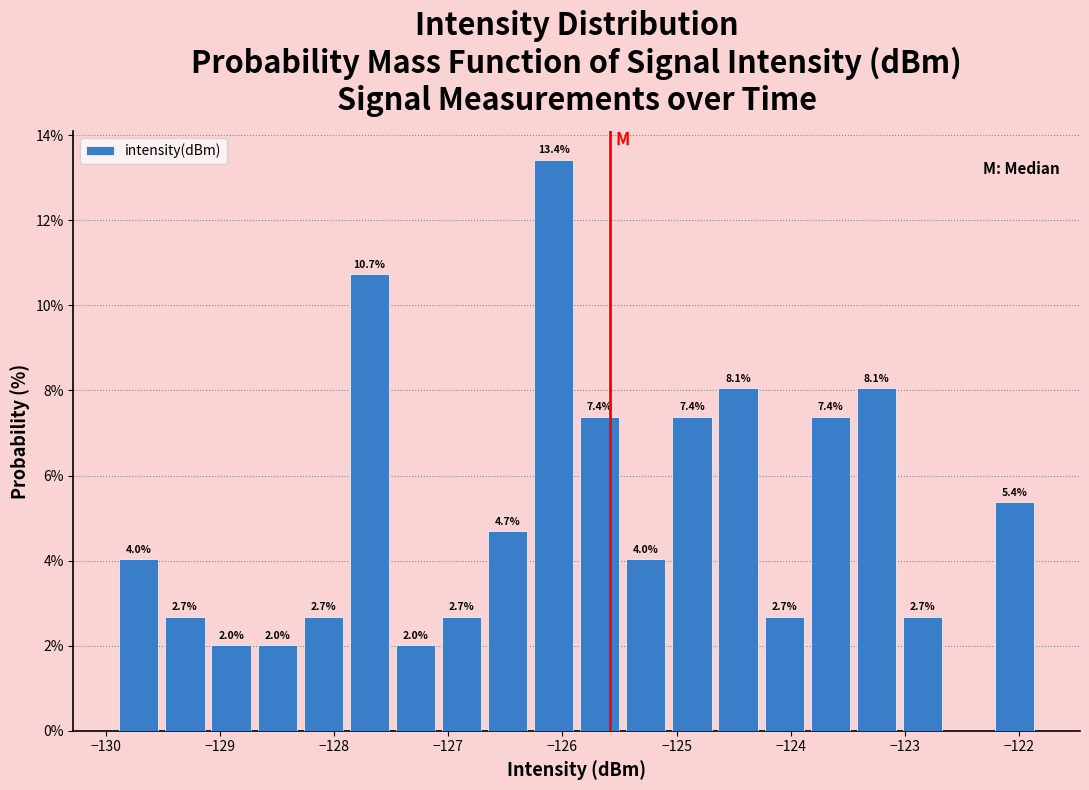

Which range on the x-axis has the tallest bar?

-126.3 to -125.9